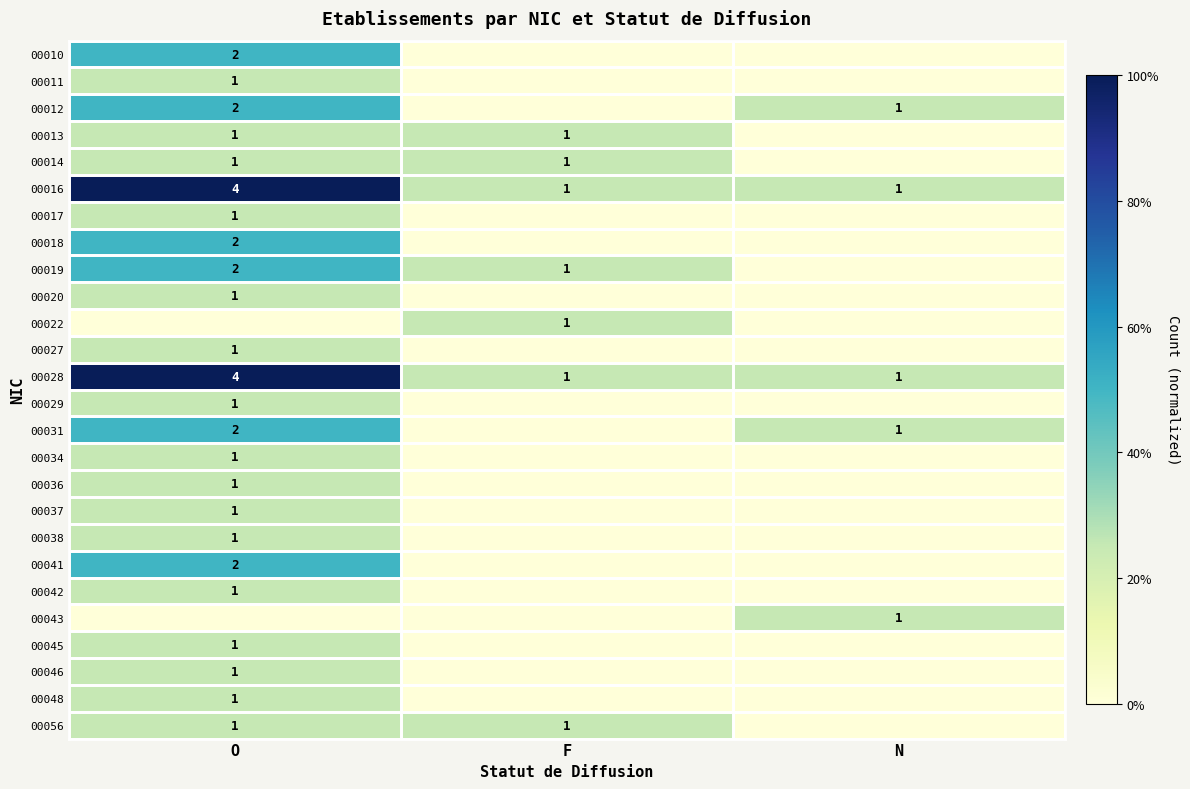

What is the difference between the 00016 values at F and O?

3